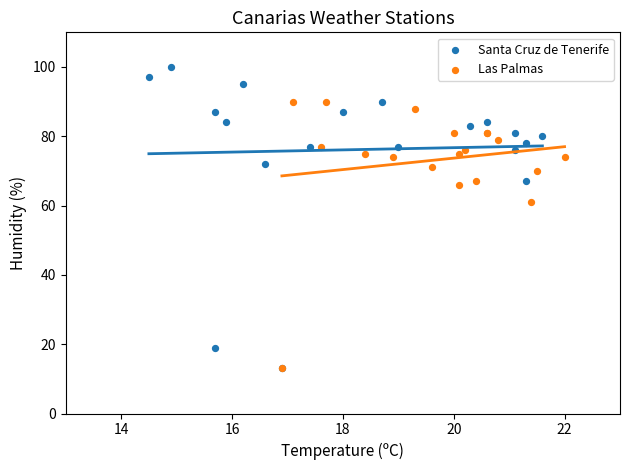

Which series contains the highest Y value?

Santa Cruz de Tenerife